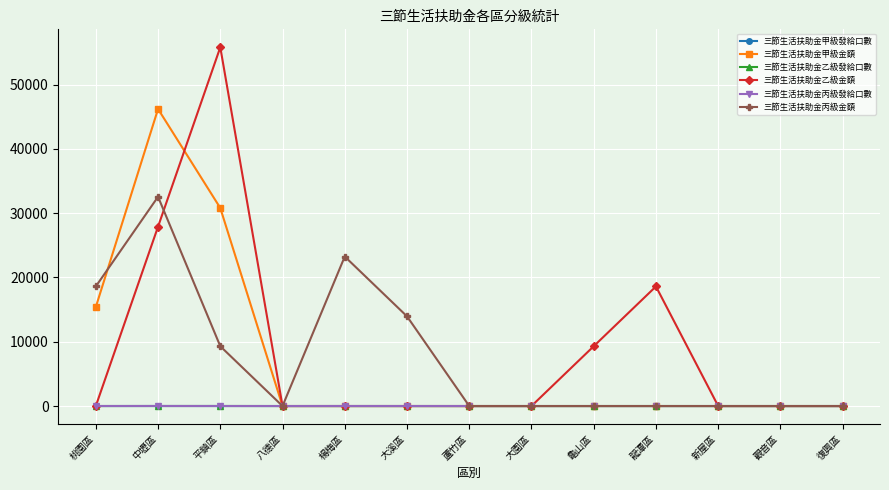

Which series has the widest spread of values?

三節生活扶助金乙級金額